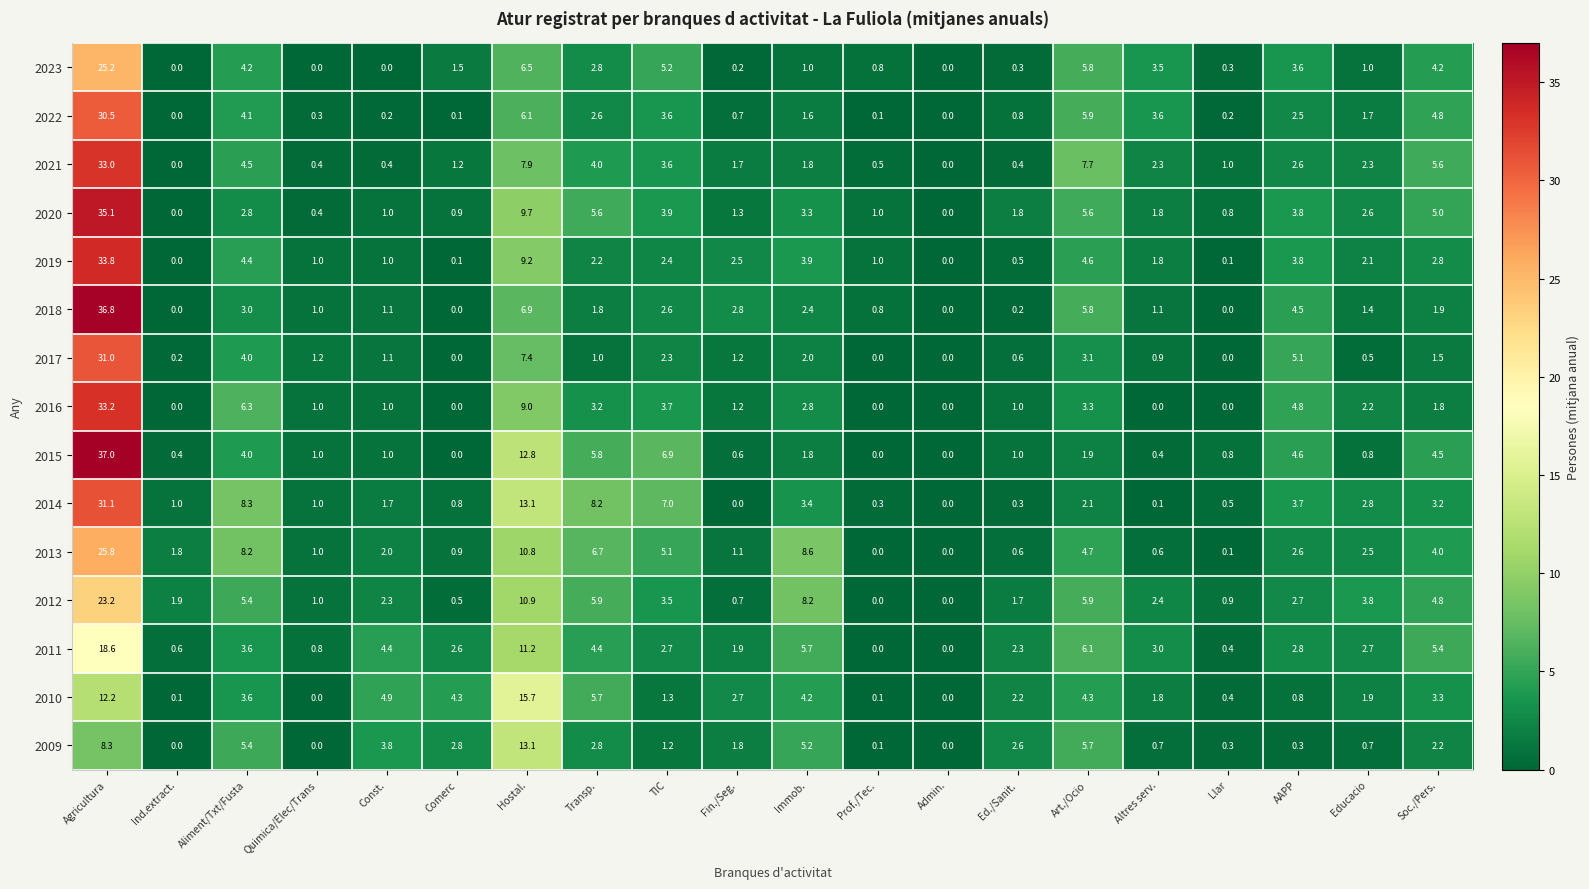

Where is 2014 nearest to the value 15?

Hostal.